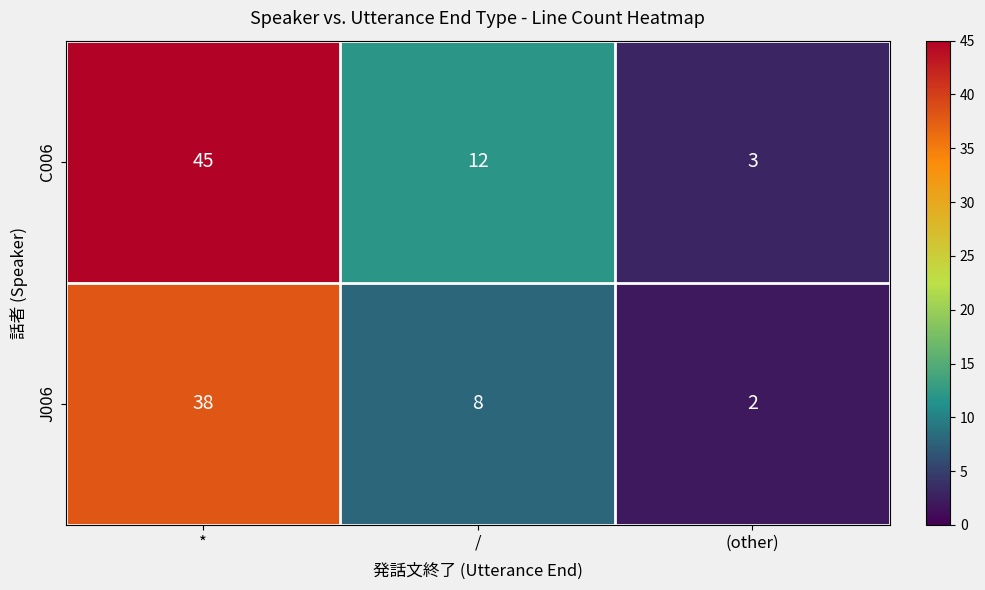

How many categories are shown in the chart?

3